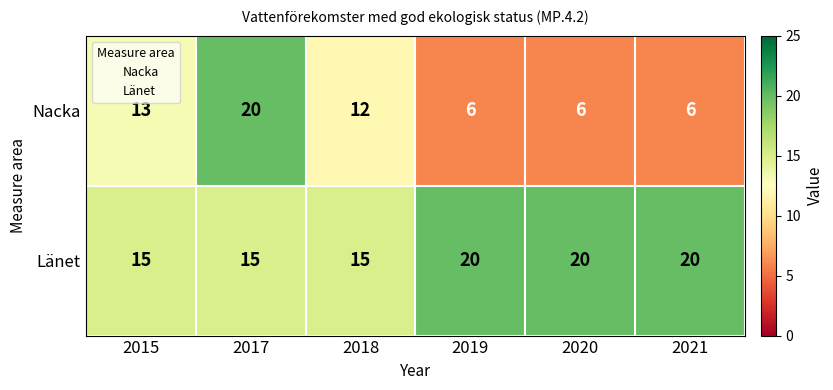

What is the difference between the Nacka values at 2019 and 2017?

14